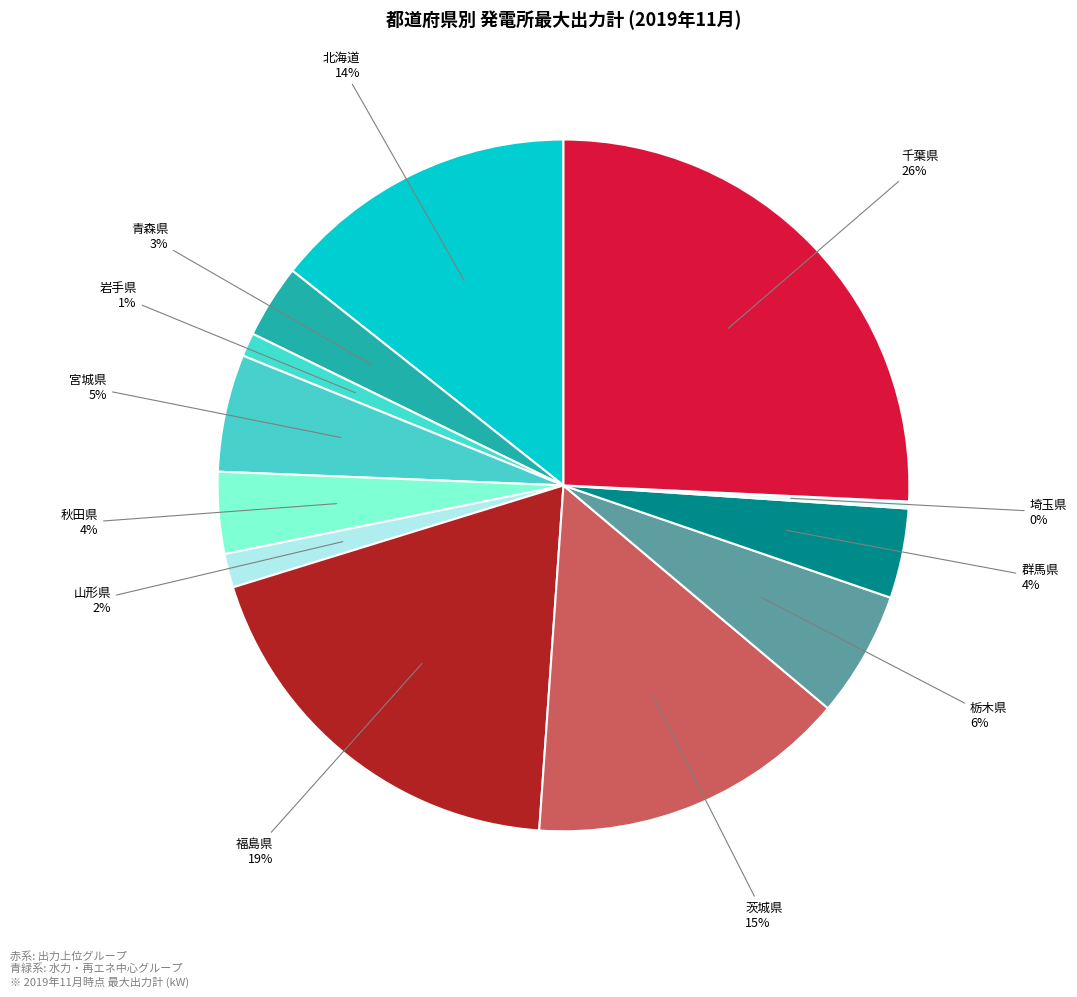

How many segments does this pie chart have?

12